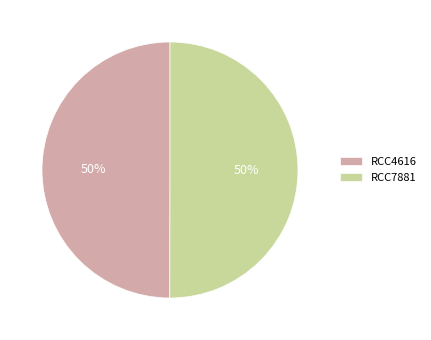

True or false: RCC4616 accounts for 58% of the total.

False